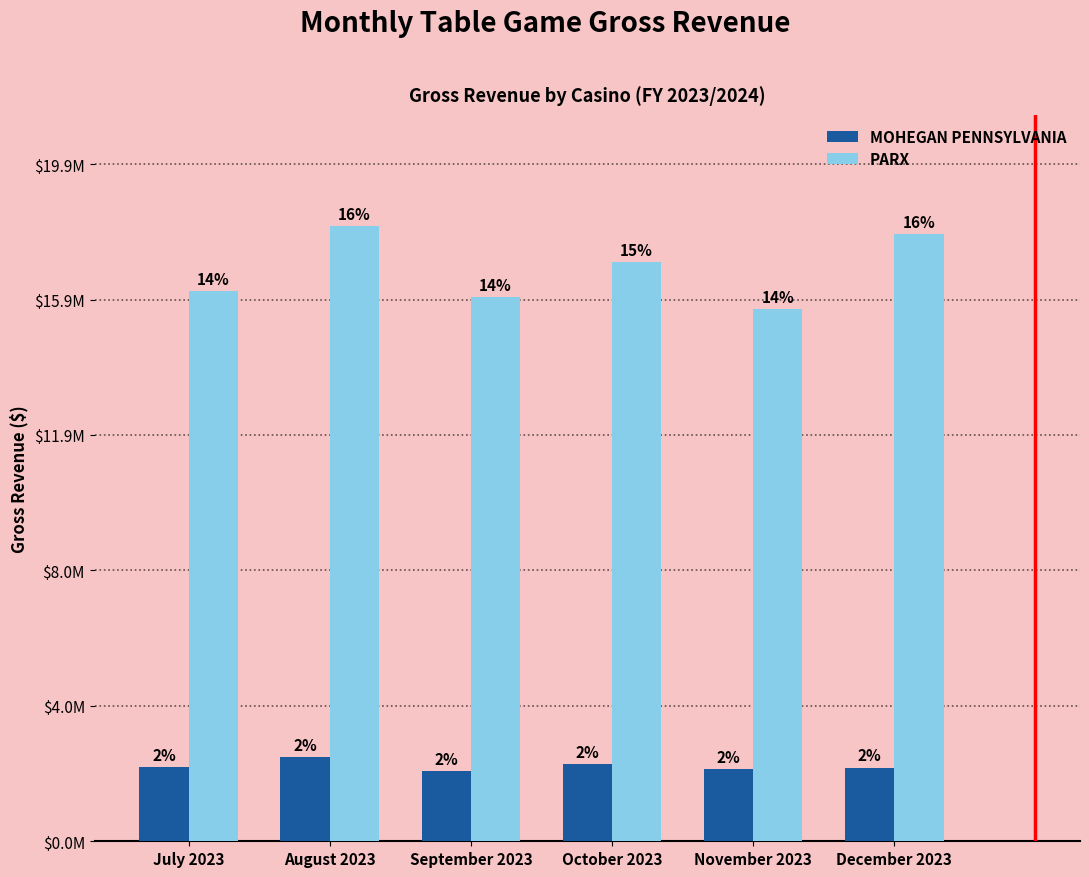

Is it true that MOHEGAN PENNSYLVANIA equals 2174286.1 at July 2023?

True